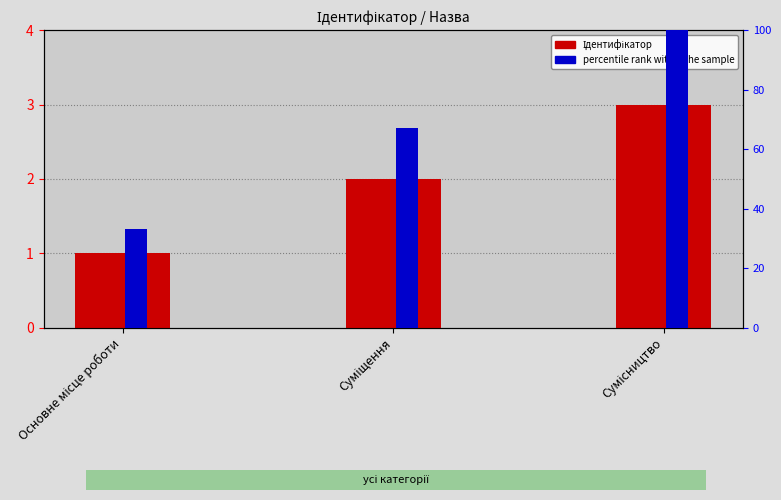

What is the highest value of the Ідентифікатор series?

3